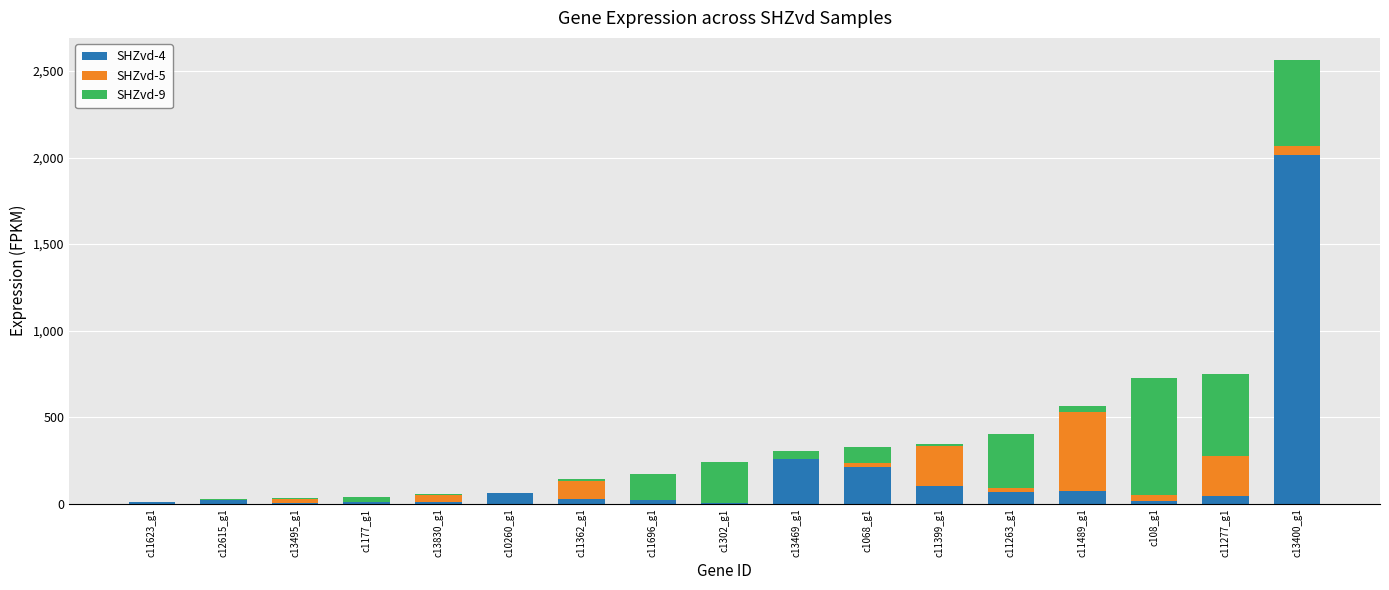

How many series are shown in this chart?

3